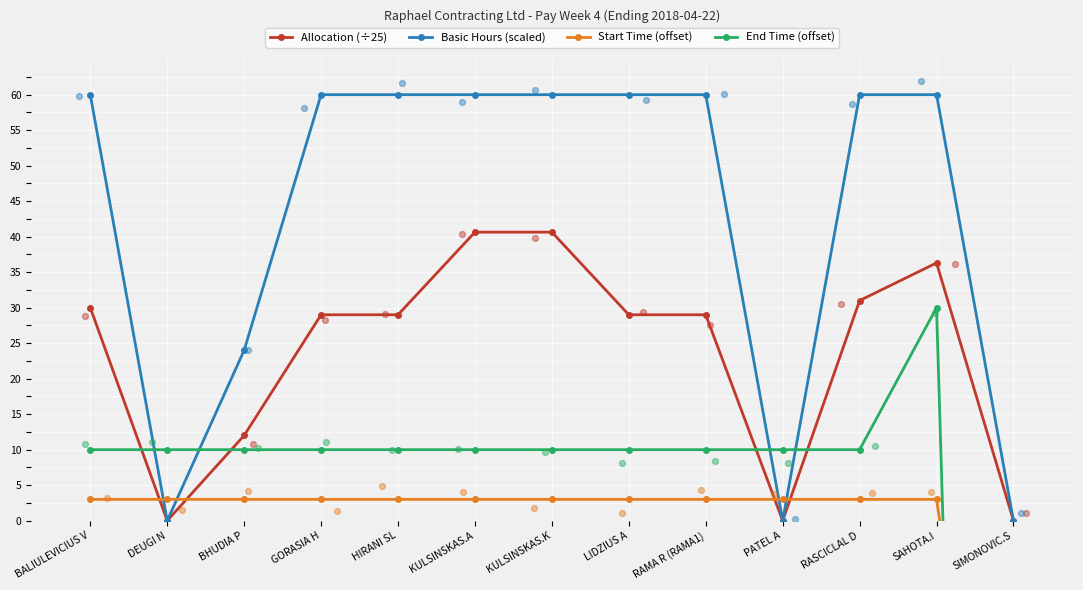

At which category is the sum across all series the highest?

SAHOTA.I